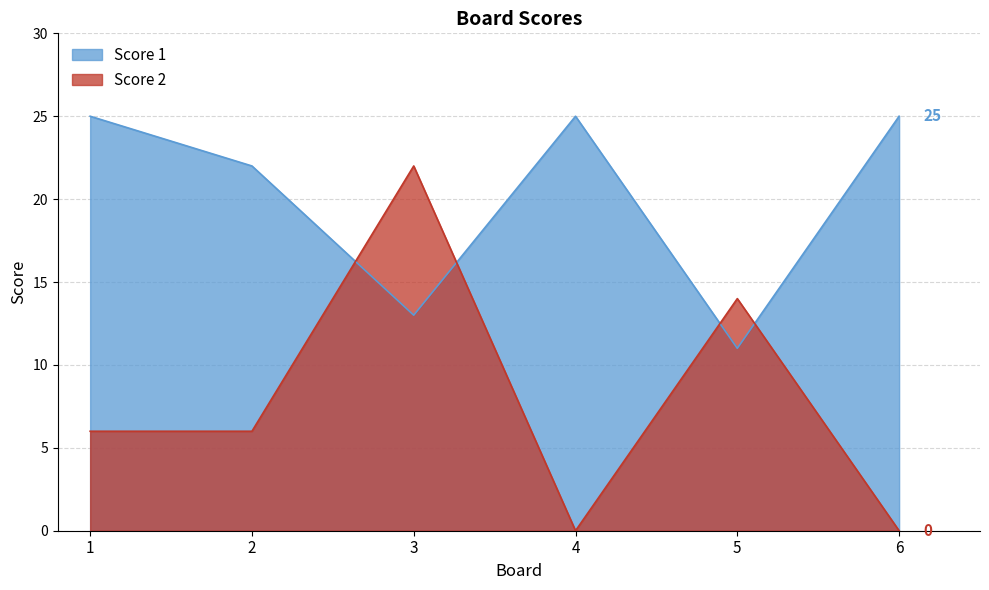

How many lines are shown in the chart?

2